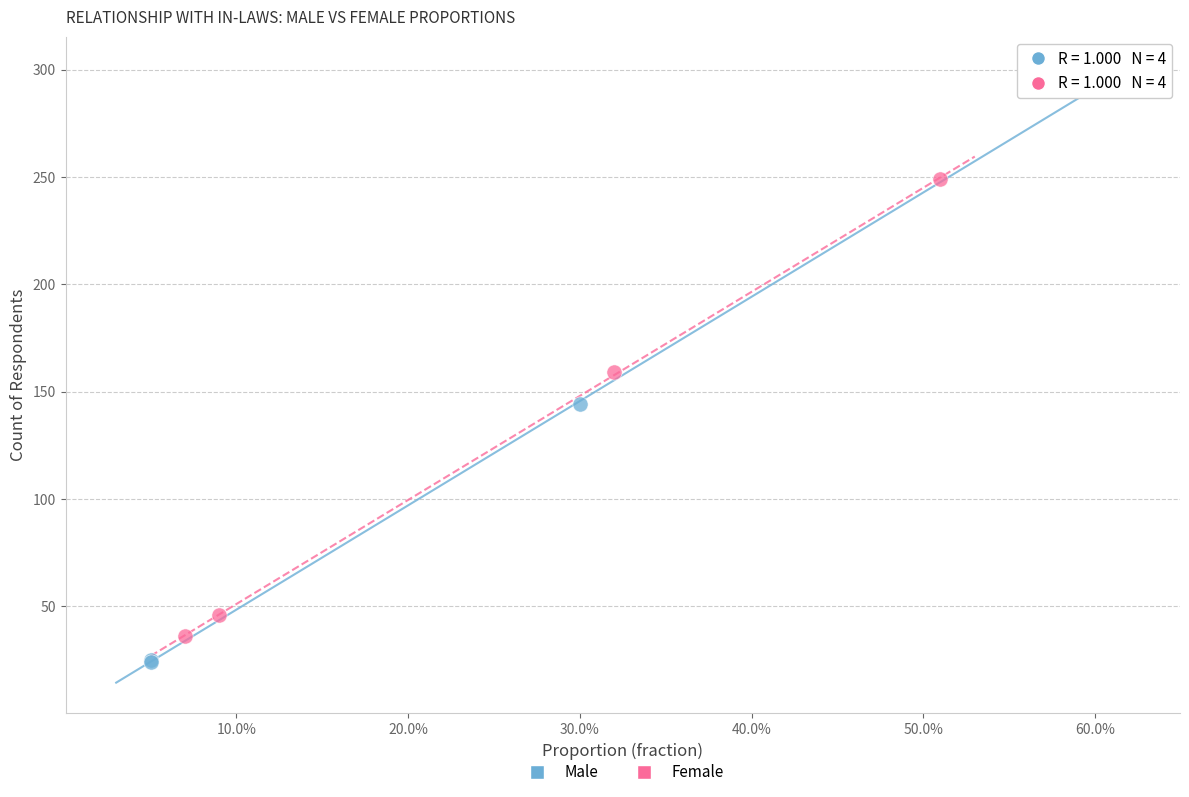

Which series reaches the maximum Y coordinate?

Male